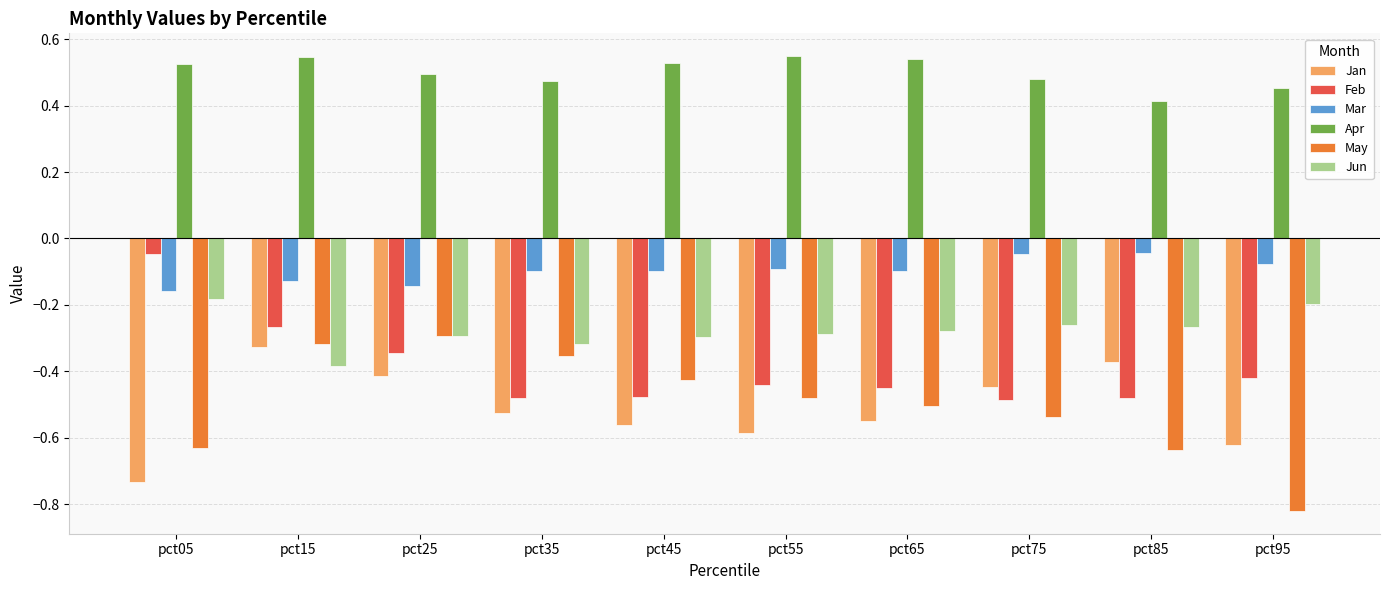

What are all the series names shown in the legend?

Jan, Feb, Mar, Apr, May, Jun